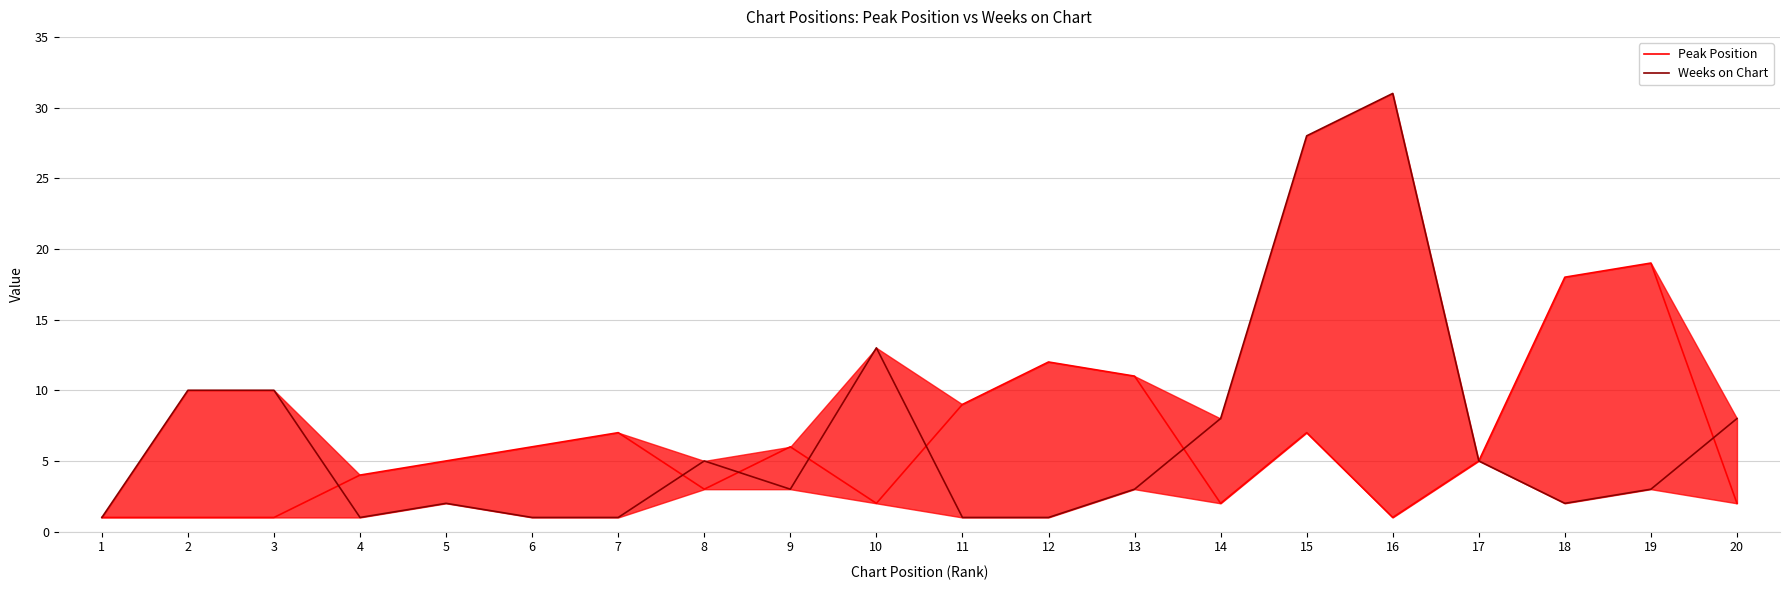

What is the difference between the maximum and minimum values in the Weeks on Chart series?

30